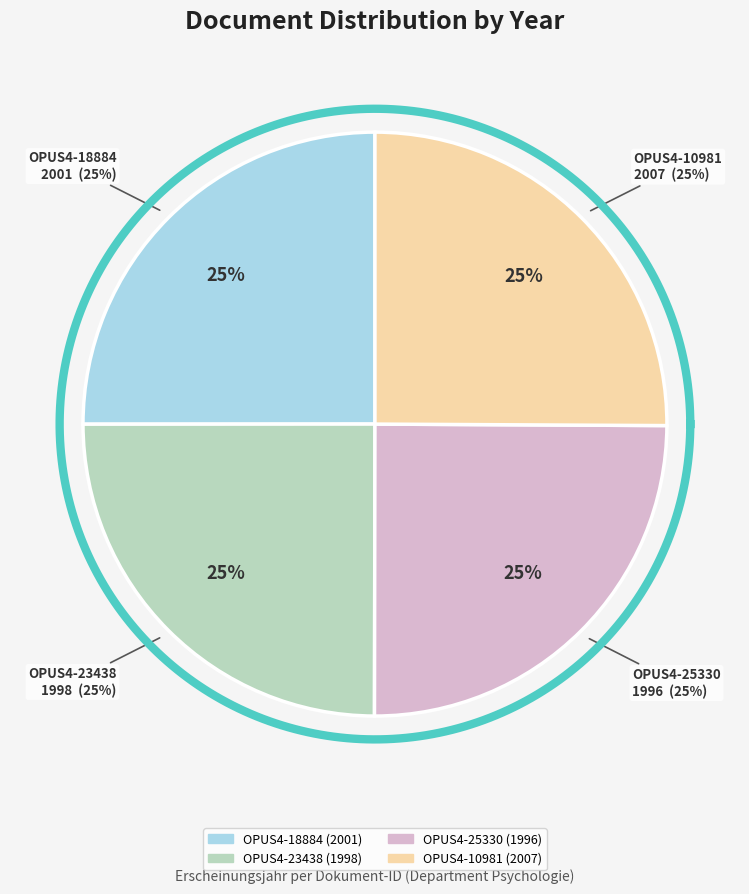

What is the smallest slice in the pie chart?

OPUS4-25330